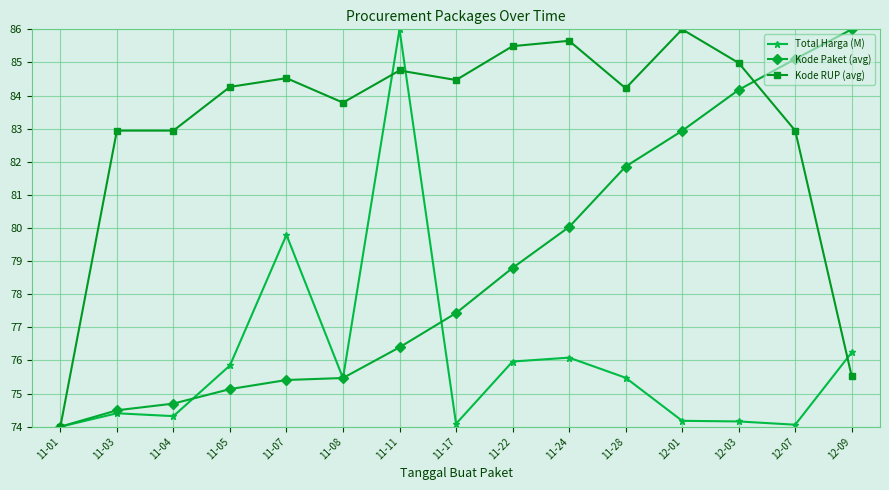

True or false: Kode Paket (avg) has more than 2 points higher than both neighbors.

False